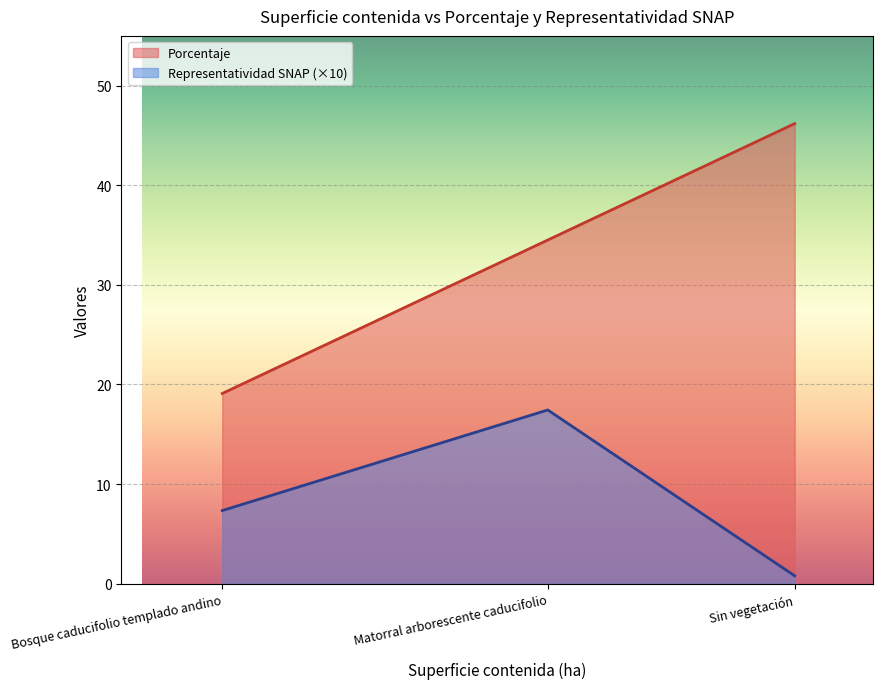

What are all the series names shown in the legend?

Porcentaje, Representatividad SNAP (×10)